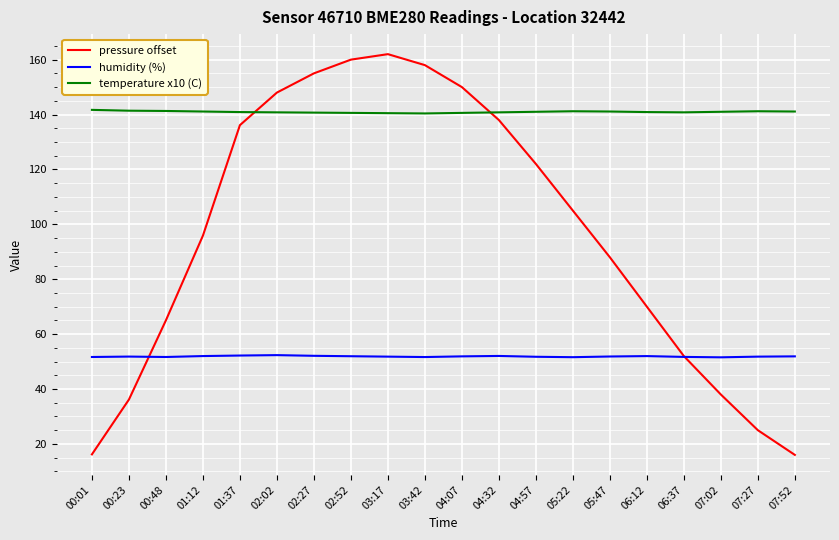

At which label does pressure offset first exceed 105?

01:37